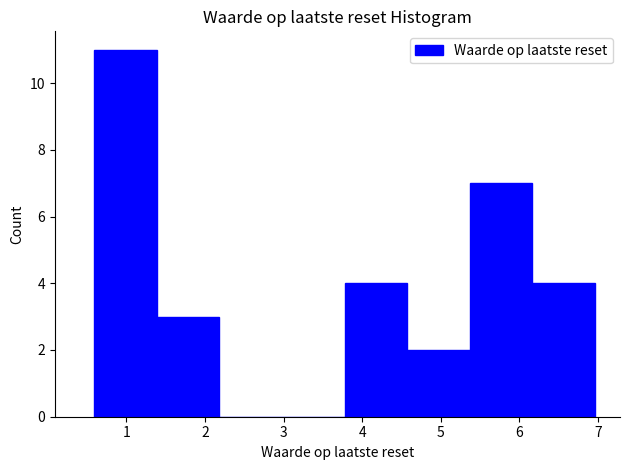

Reading left to right, list every bar in this chart as the range it spans on the x-axis followed by its height. Neither the bar edges nor the heights are printed on the chart, so give them approximately, as read against the axes.

0.6 to 1.4: 11
1.4 to 2.2: 3
2.2 to 3.0: 0
3.0 to 3.8: 0
3.8 to 4.6: 4
4.6 to 5.4: 2
5.4 to 6.2: 7
6.2 to 7.0: 4